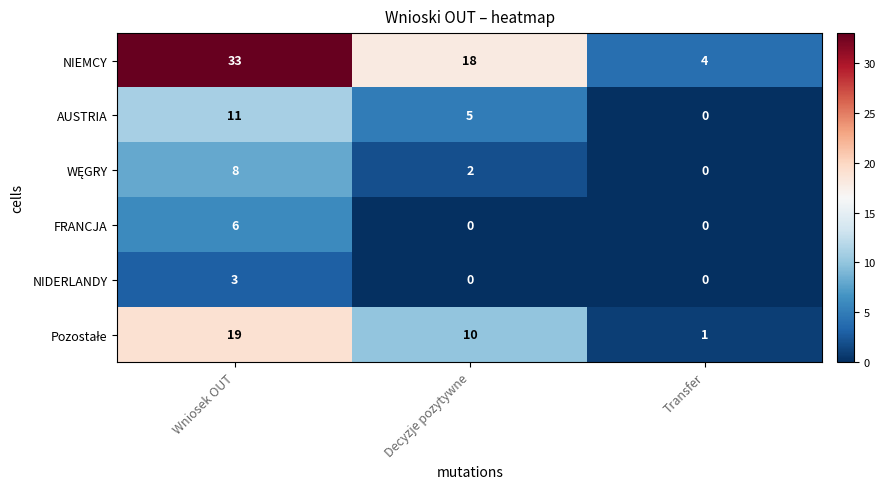

True or false: NIEMCY has a value of 5 at Decyzje pozytywne.

False